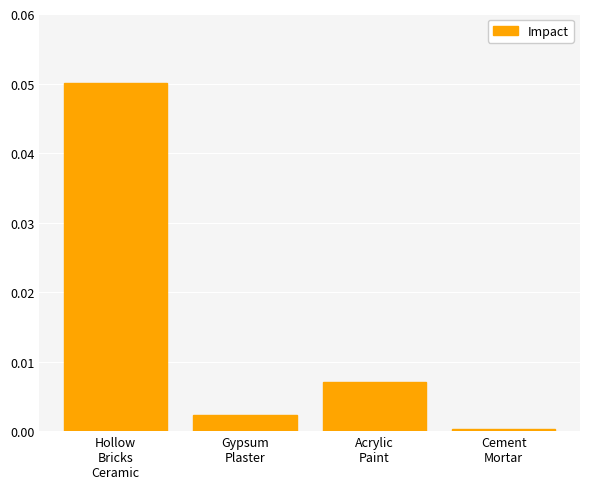

List the labels in order of value, smallest first.

Cement
Mortar, Gypsum
Plaster, Acrylic
Paint, Hollow
Bricks
Ceramic